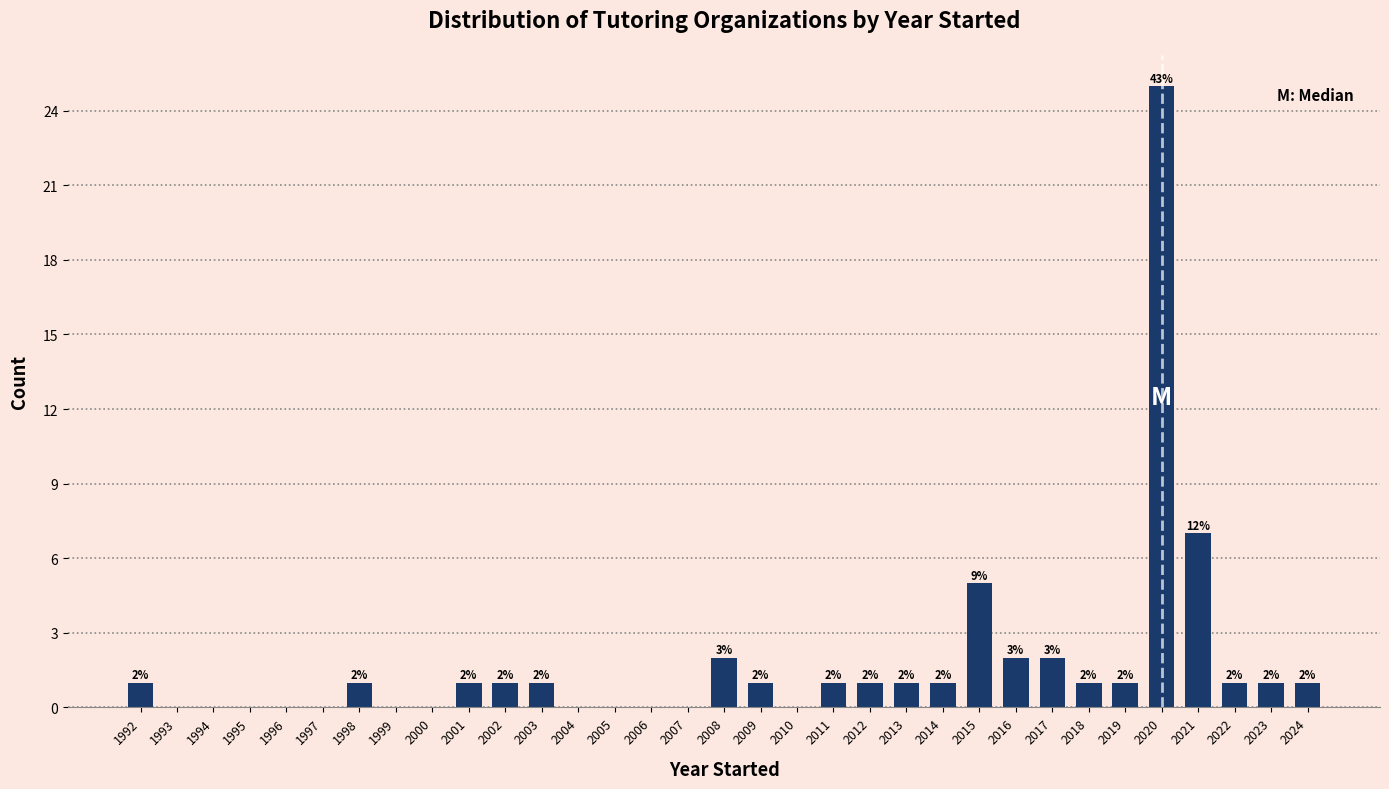

Reading left to right, extract all data points from this chart.

1992=1	1993=0	1994=0	1995=0	1996=0	1997=0	1998=1	1999=0	2000=0	2001=1	2002=1	2003=1	2004=0	2005=0	2006=0	2007=0	2008=2	2009=1	2010=0	2011=1	2012=1	2013=1	2014=1	2015=5	2016=2	2017=2	2018=1	2019=1	2020=25	2021=7	2022=1	2023=1	2024=1